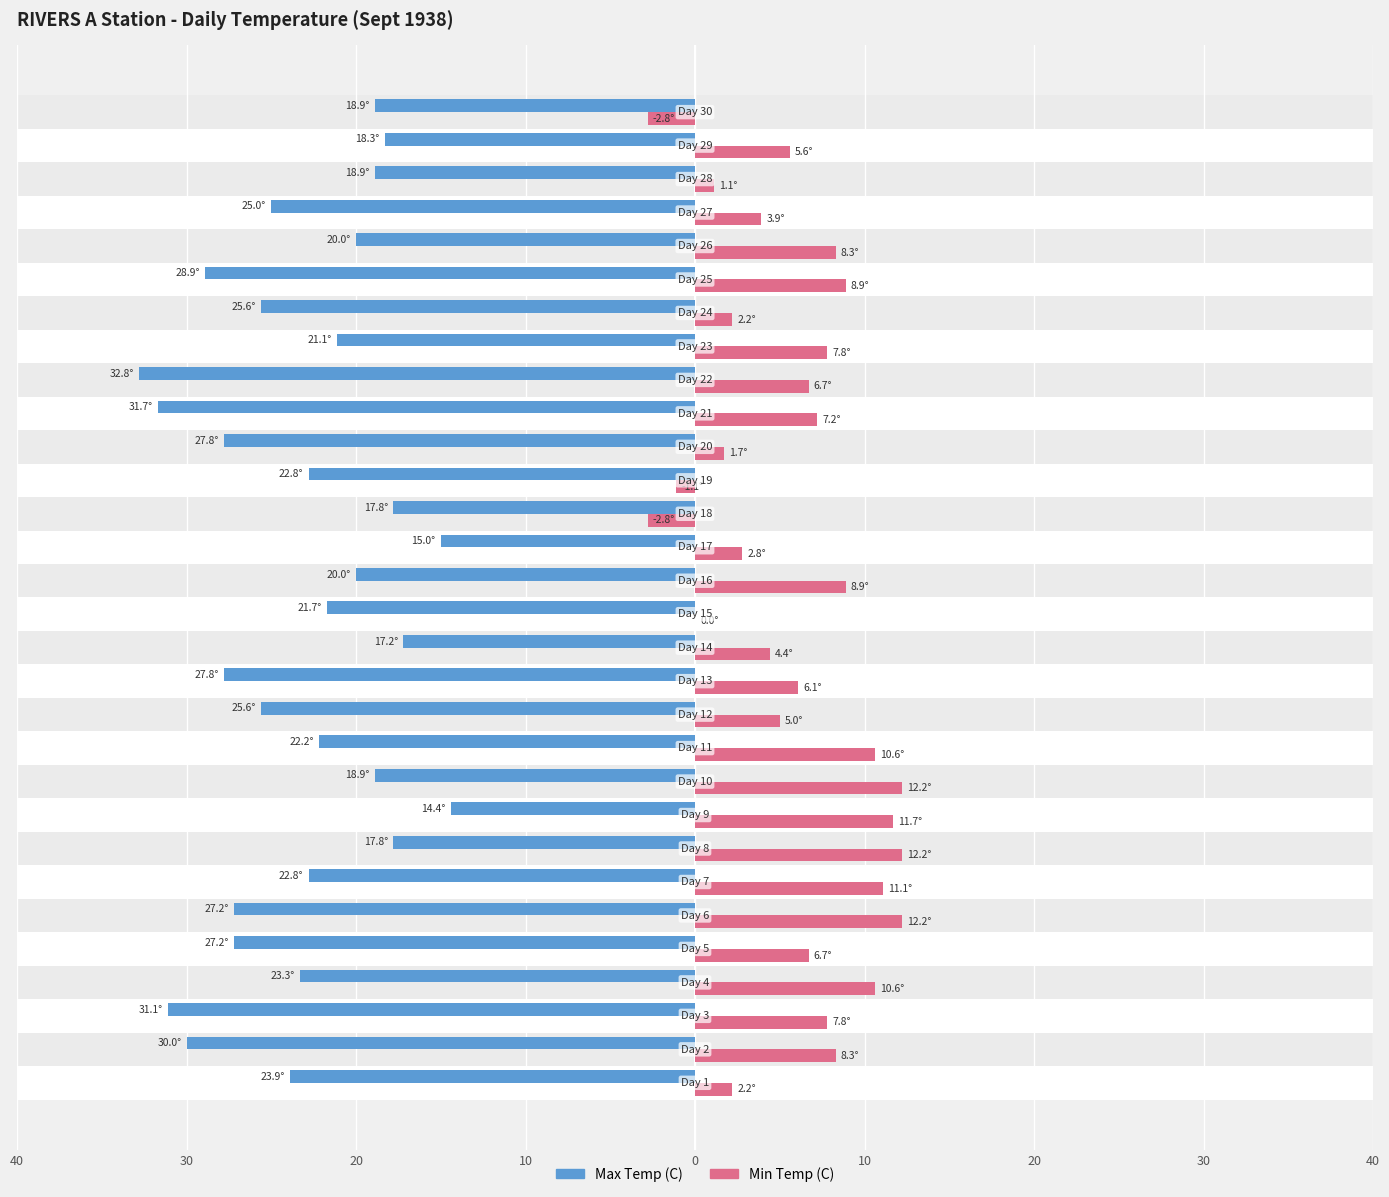

What are all the series names shown in the legend?

Max Temp (C), Min Temp (C)